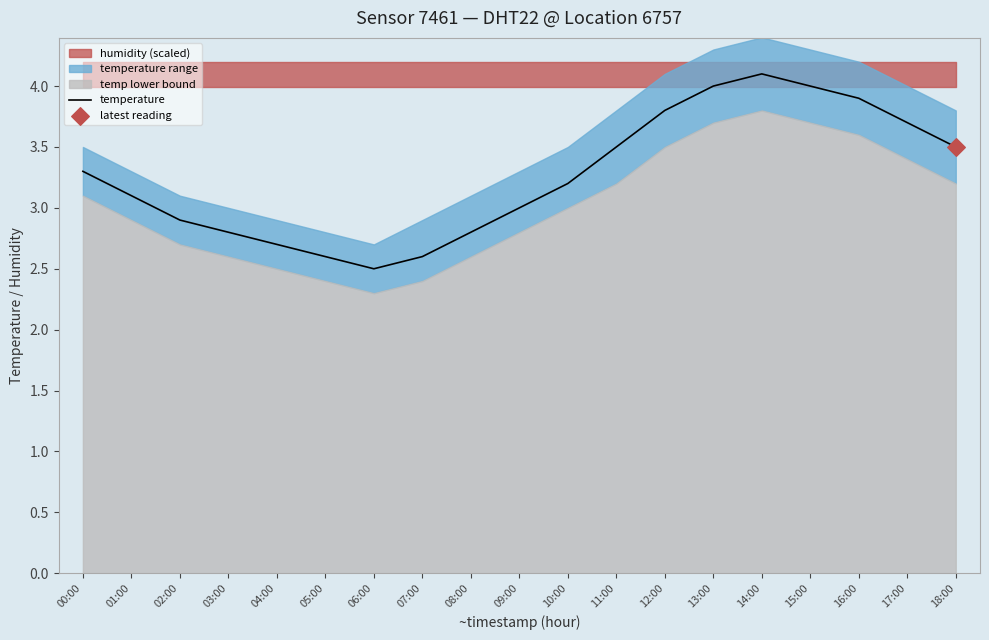

Between 05:00 and 11:00, which is larger?

11:00